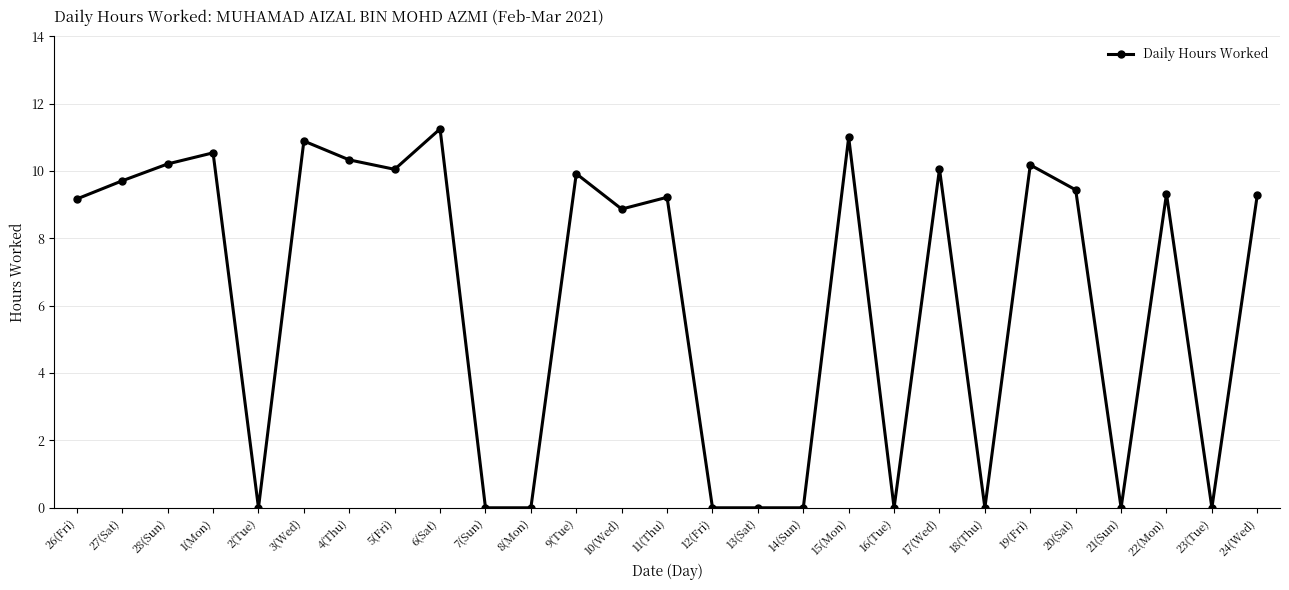

The value at 28(Sun) is 10.2. True or false?

True